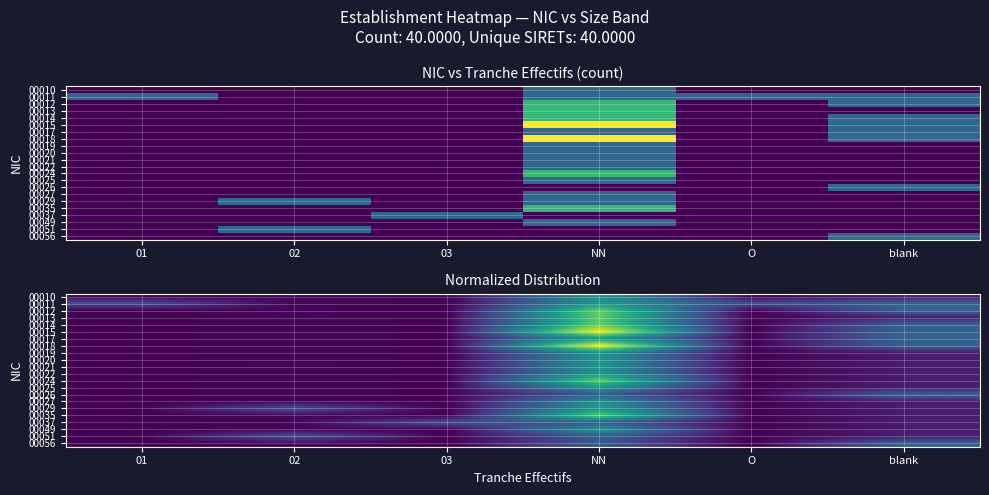

How many categories are shown in the chart?

6